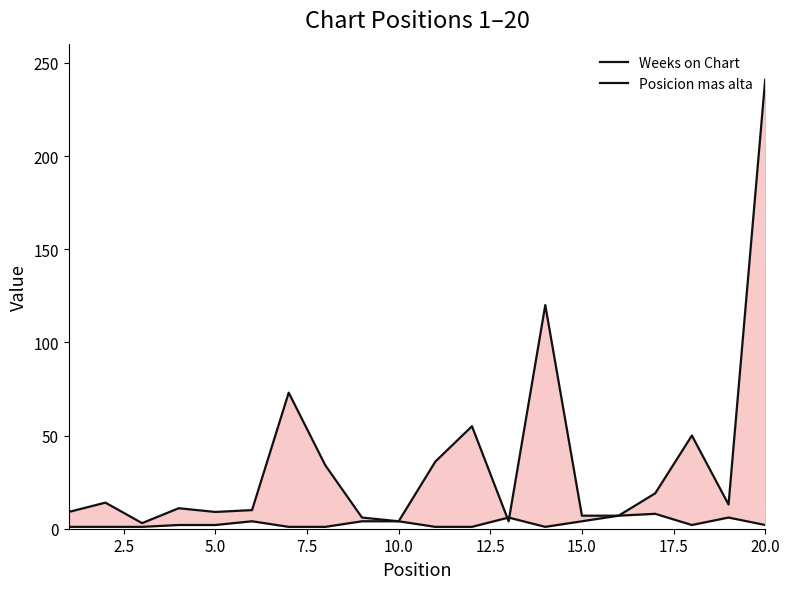

True or false: Posicion mas alta has a value of 5 at 15.0.

False